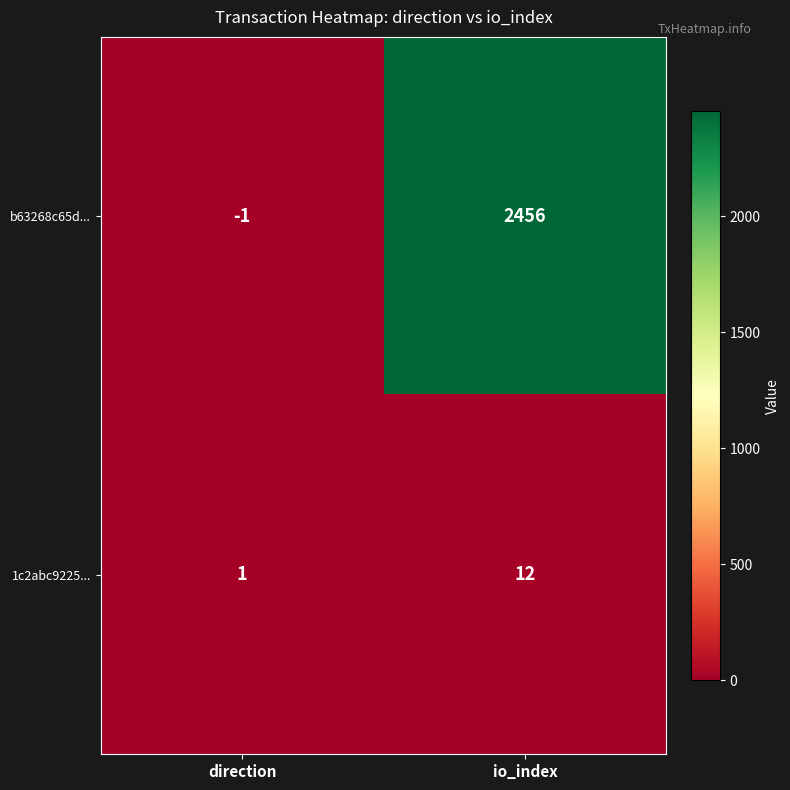

Where is b63268c65d... nearest to the value 1227?

direction